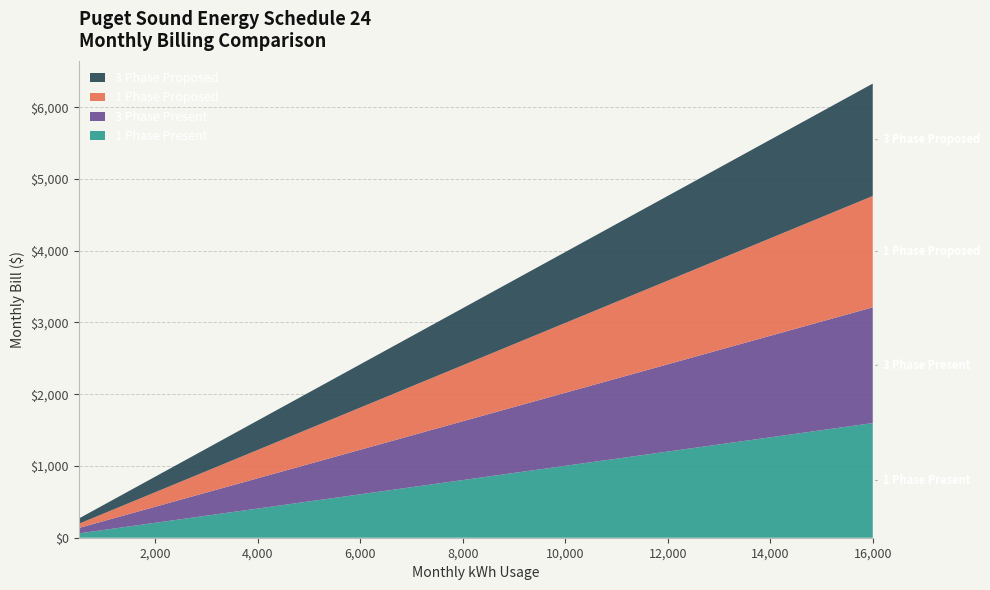

Reading right to left, list all the values displayed in this chart.

1 Phase Present: 1597.6	1498.4	1399.2	1300.0	1200.8	1101.5	1002.3	903.1	803.9	704.6	605.4	506.2	456.6	407.0	357.4	307.8	258.2	158.9	109.3	59.7
3 Phase Present: 1613.2	1514.0	1414.8	1315.5	1216.3	1117.1	1017.9	918.7	819.5	720.2	621.0	521.8	472.2	422.6	373.0	323.4	273.7	174.5	124.9	75.3
1 Phase Proposed: 1551.3	1455.0	1358.6	1262.3	1165.9	1069.6	973.2	876.9	780.5	684.2	587.9	491.5	443.4	395.2	347.0	298.8	250.7	154.3	106.1	58.0
3 Phase Proposed: 1566.4	1470.1	1373.7	1277.4	1181.0	1084.7	988.3	892.0	795.6	699.3	603.0	506.6	458.4	410.3	362.1	313.9	265.8	169.4	121.2	73.1